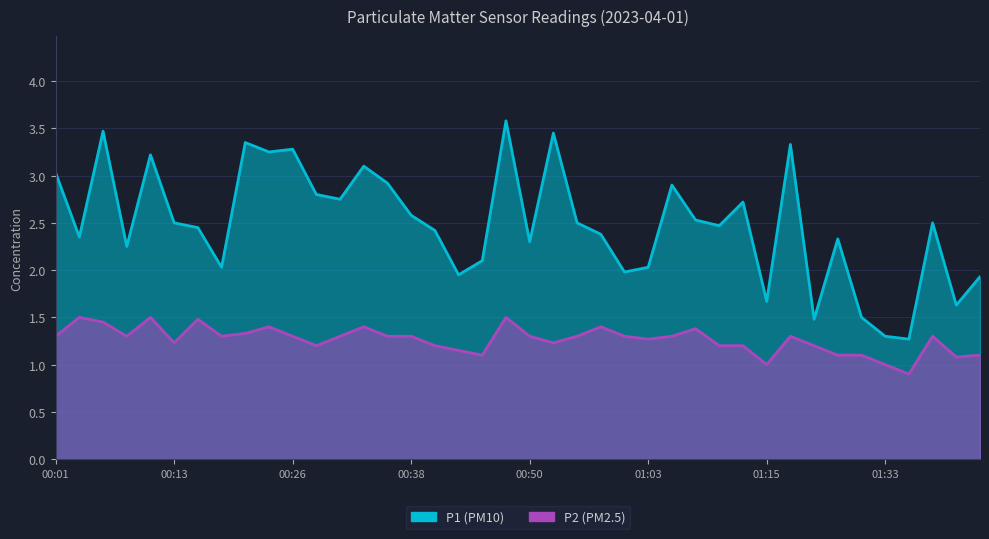

At how many categories does at least one series exceed 2?

31